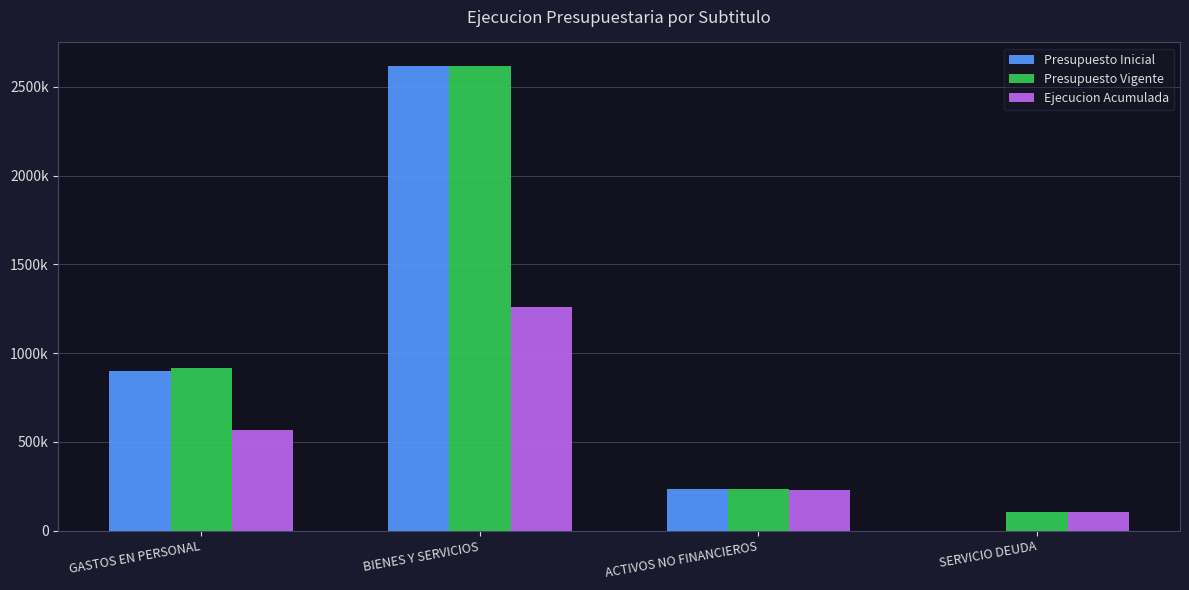

What is the sum of all Presupuesto Vigente values?

3873424